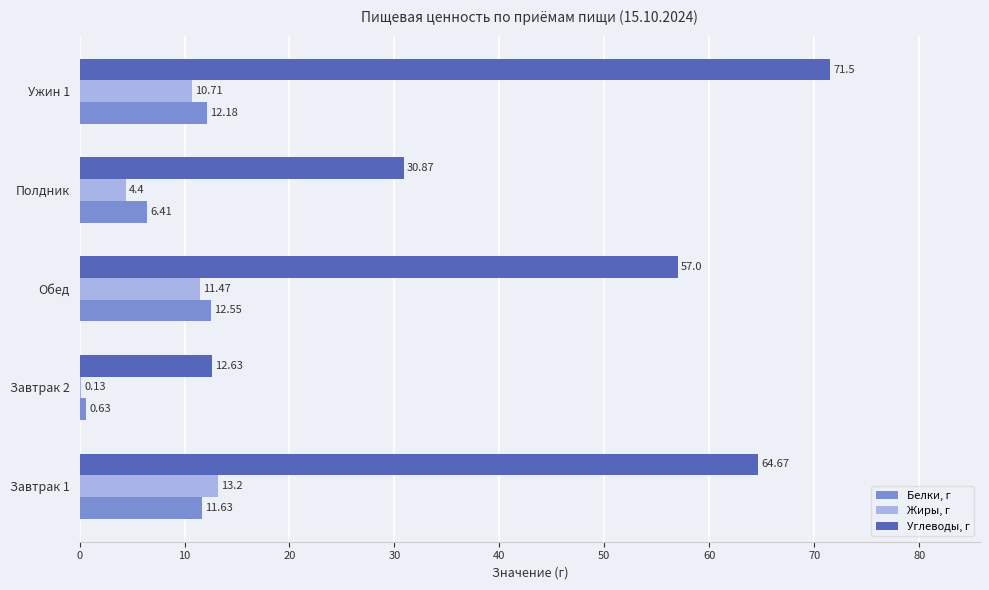

At which category is the sum across all series the highest?

Ужин 1